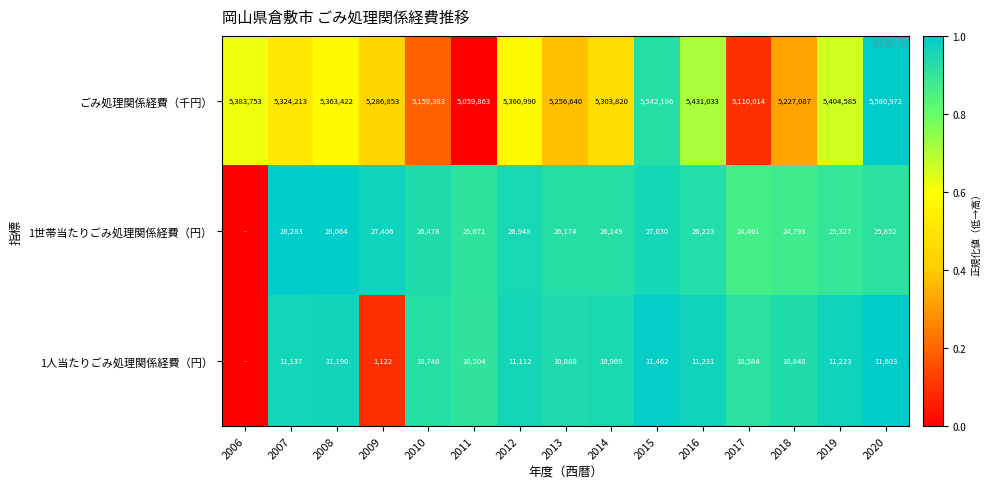

Is it true that 1世帯当たりごみ処理関係経費（円） equals 11247 at 2016?

False